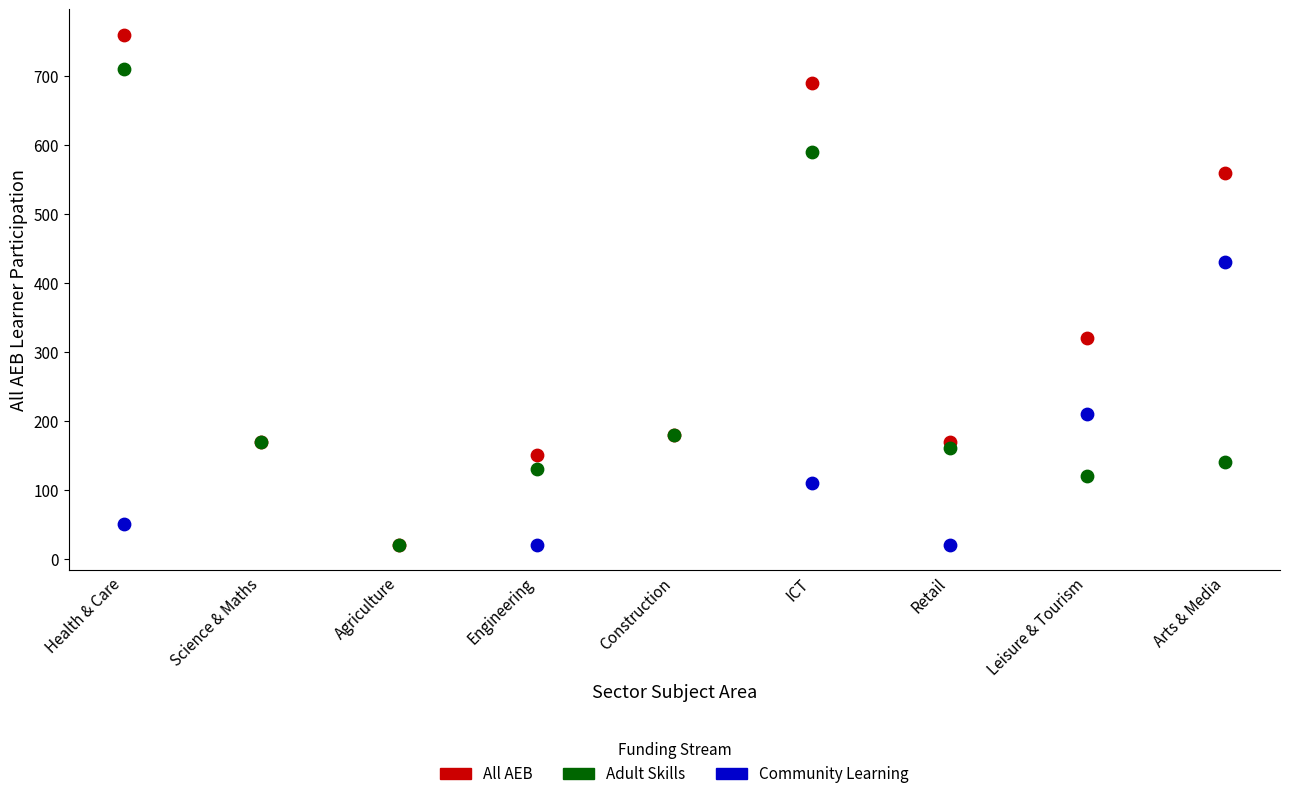

Which series reaches the maximum Y coordinate?

All AEB